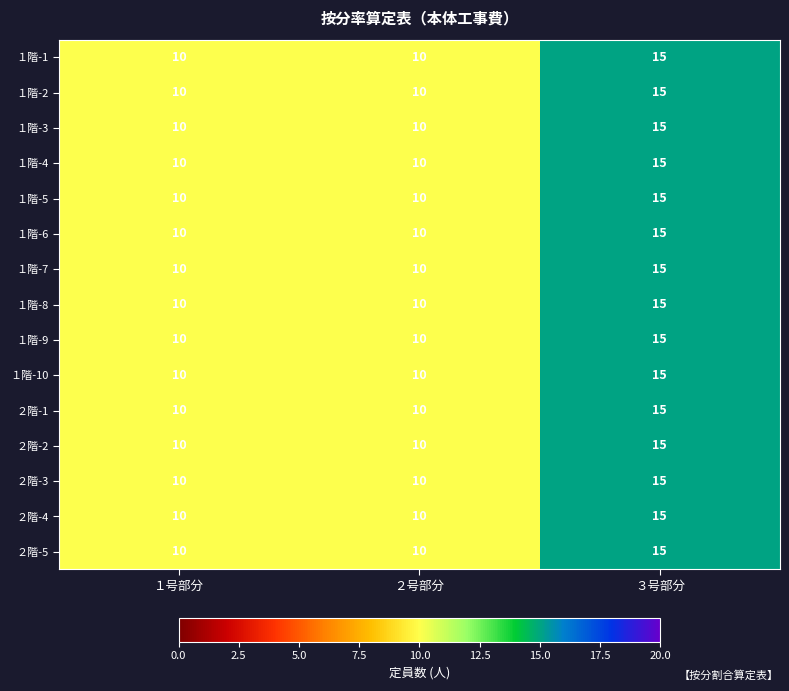

Count the １階-2 values in the range 10 to 15.

3